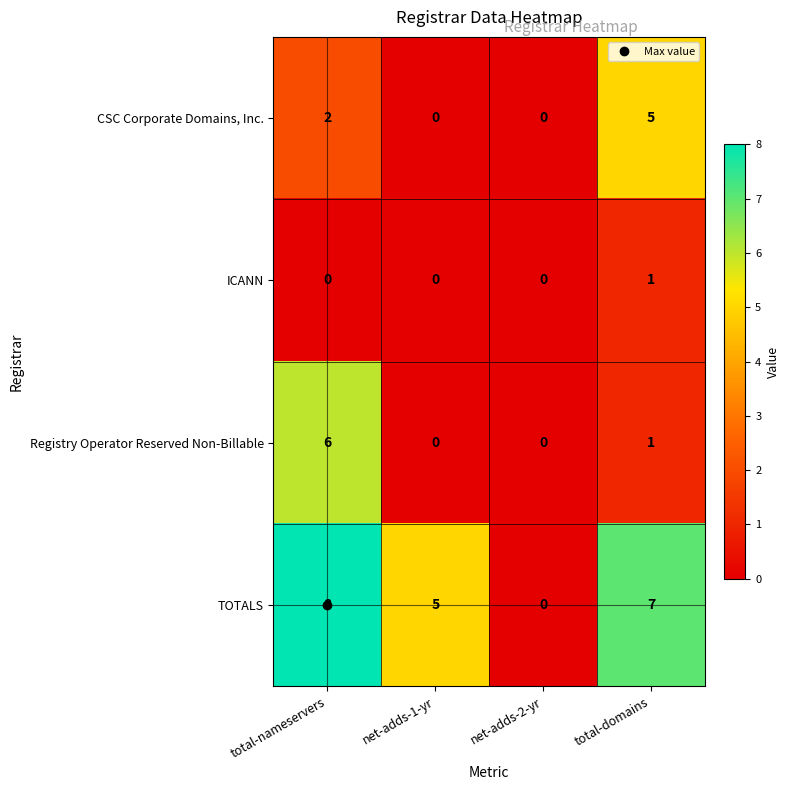

Between net-adds-2-yr and total-domains, which series saw the biggest shift?

TOTALS